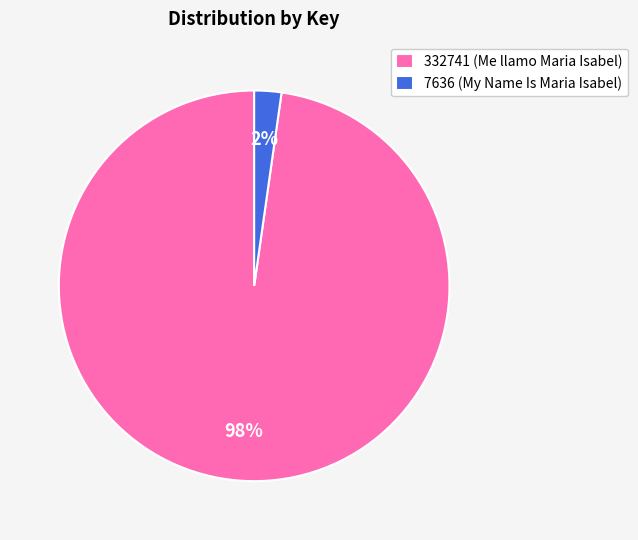

Which has a higher value, 332741 (Me llamo Maria Isabel) or 7636 (My Name Is Maria Isabel)?

332741 (Me llamo Maria Isabel)